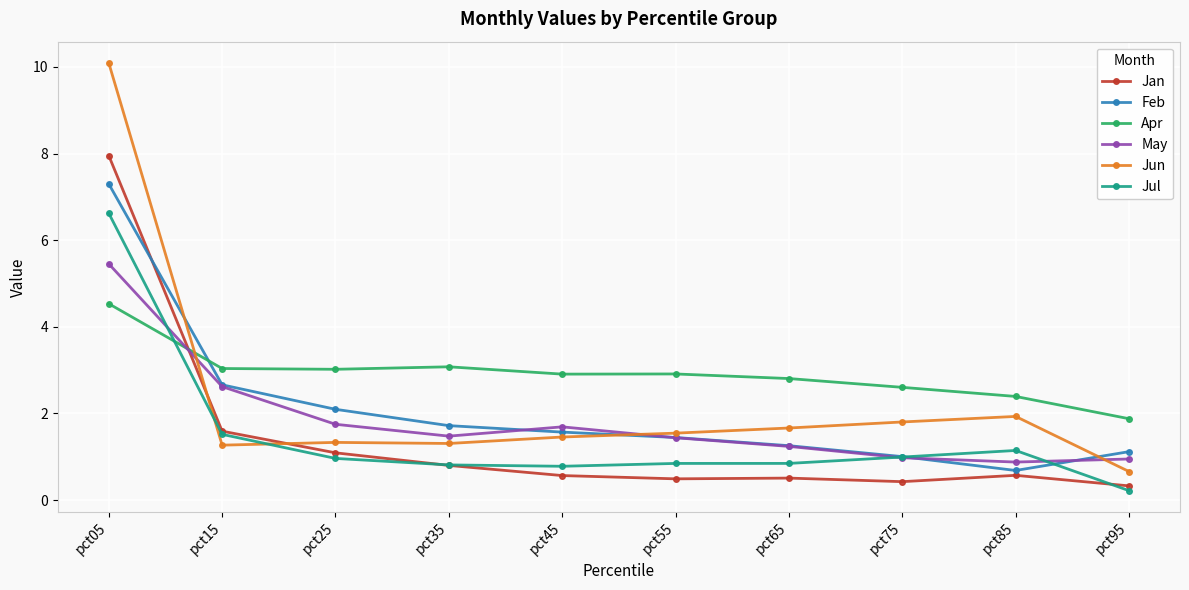

Where do Jan and Apr first cross each other?

pct05 and pct15